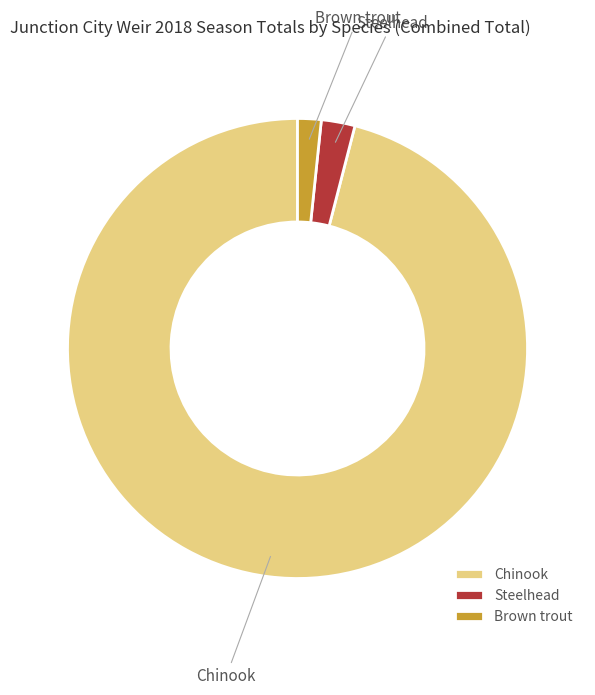

What is the smallest slice in the pie chart?

Brown trout